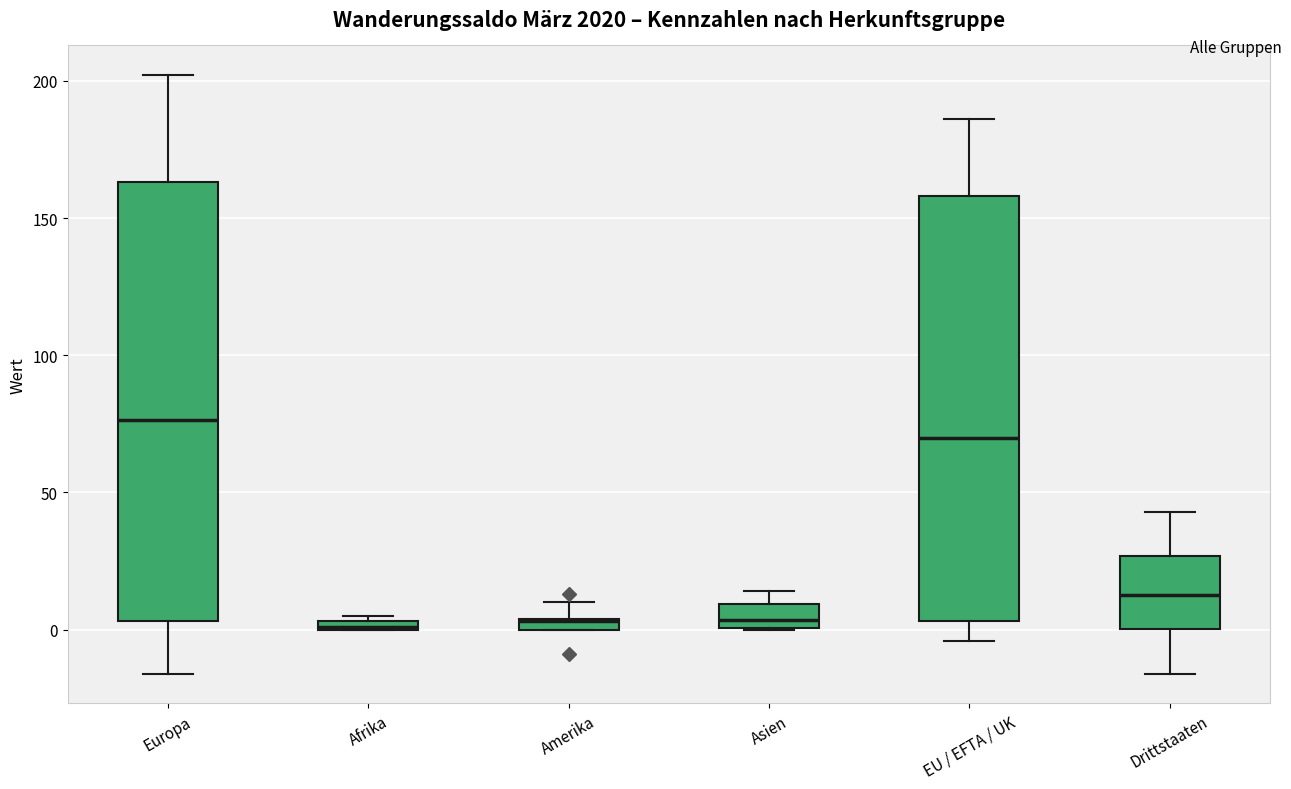

Comparing the boxes themselves (not the whiskers), which one is the tallest?

Europa